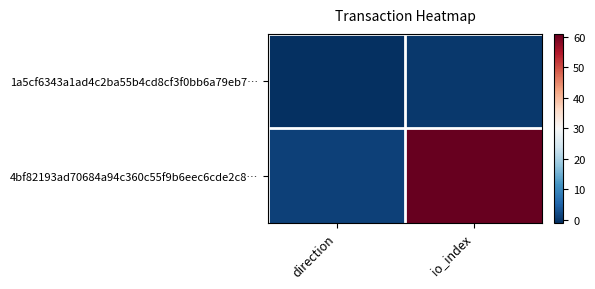

At which category is the sum across all series the highest?

io_index